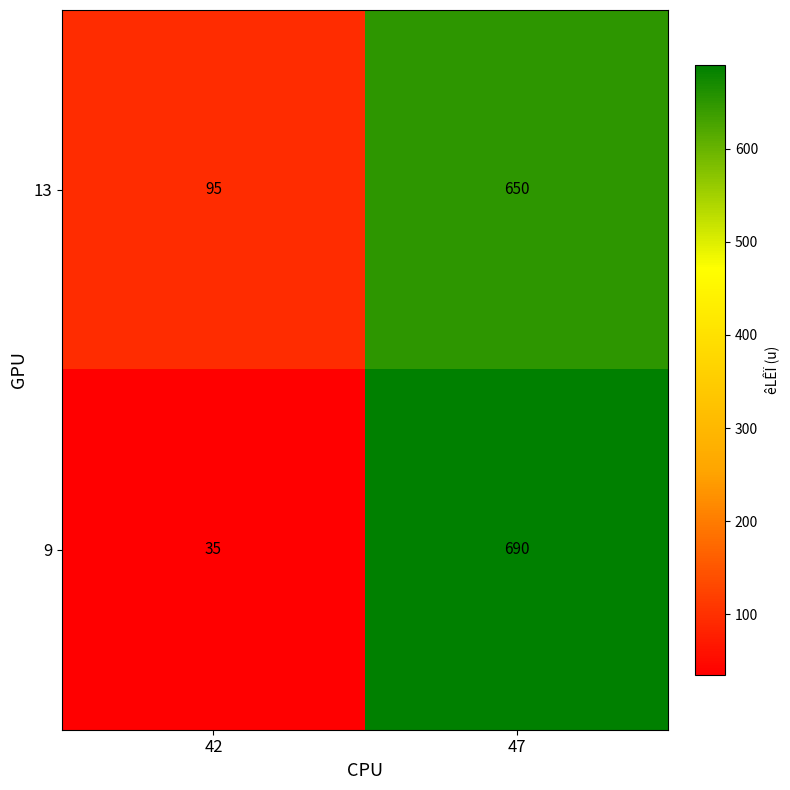

What is the difference between the maximum and minimum values in the 9 series?

655